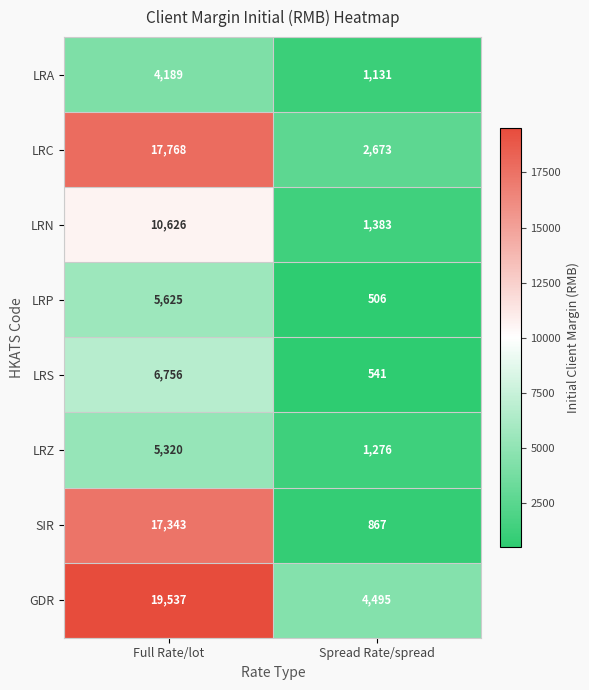

True or false: LRC has a value of 4436 at Spread Rate/spread.

False